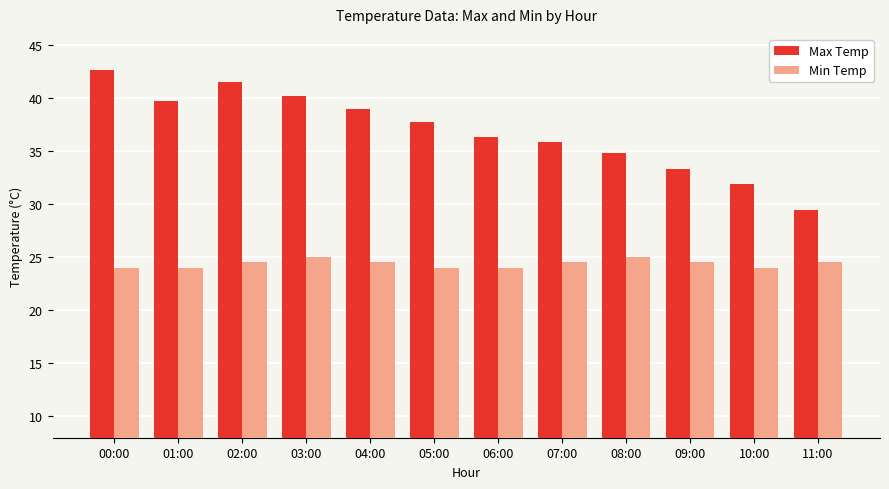

Count the number of categories in the chart.

12